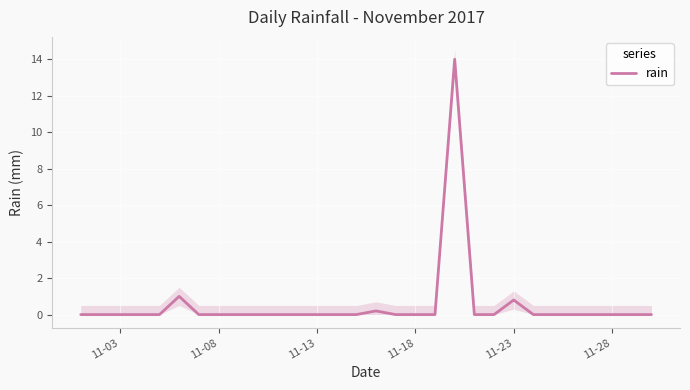

What is the average value?

0.5